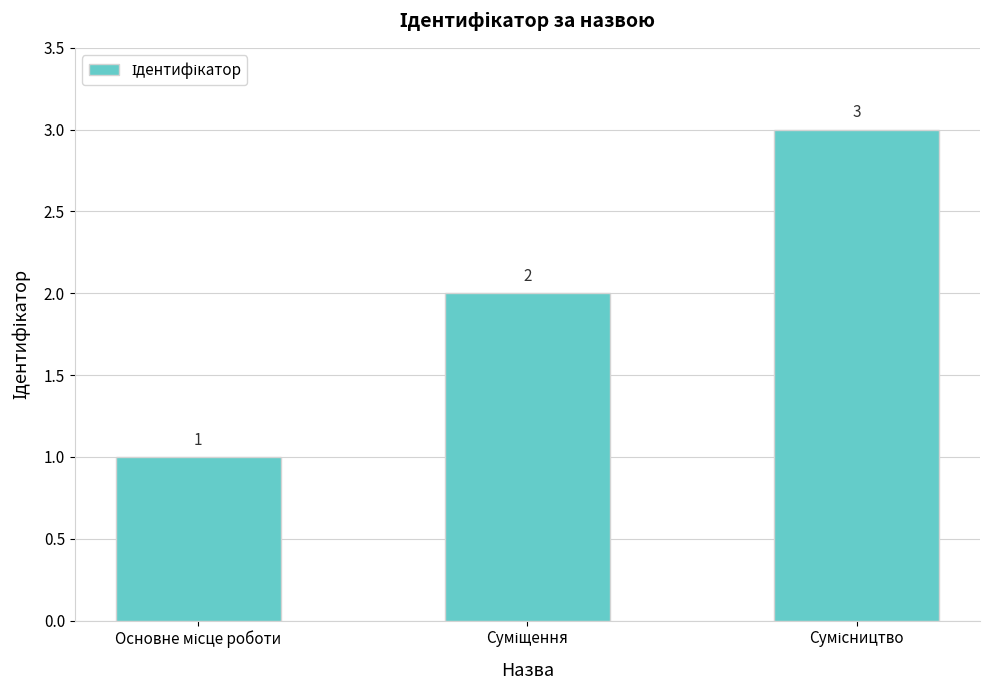

What is the greatest value displayed?

3